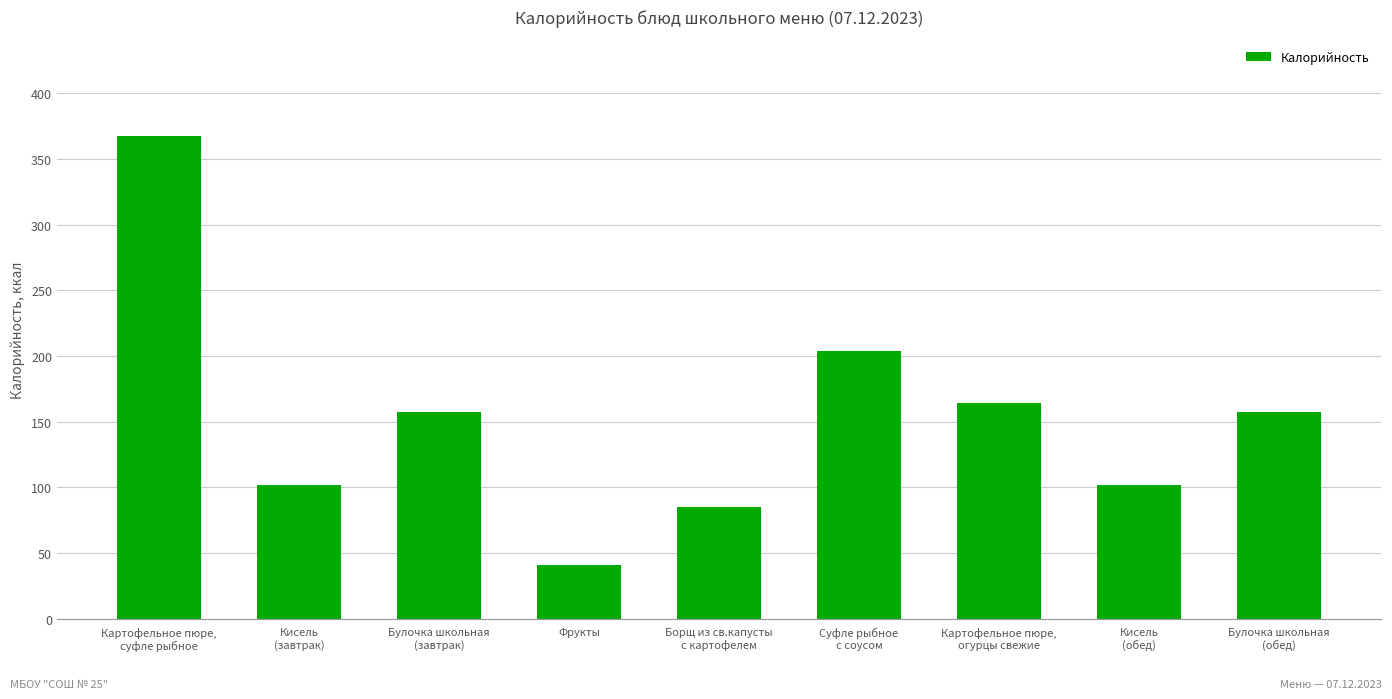

Which has a higher value, Кисель
(завтрак) or Булочка школьная
(завтрак)?

Булочка школьная
(завтрак)